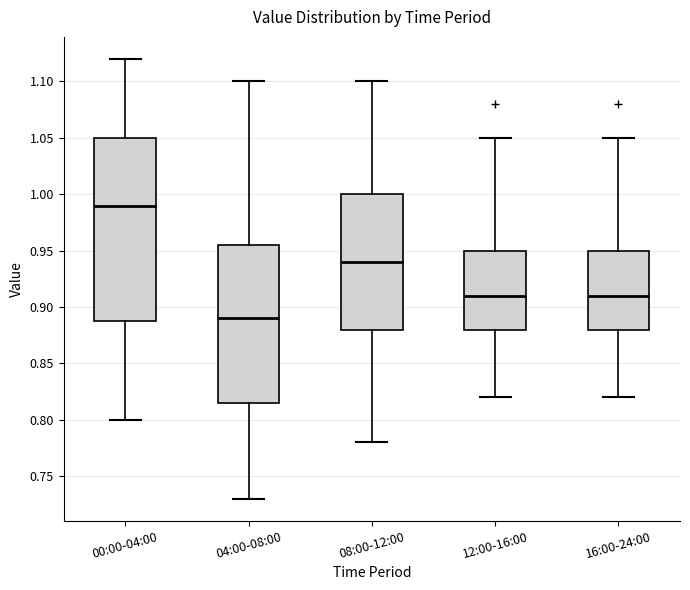

Which box's median line is the highest?

00:00-04:00